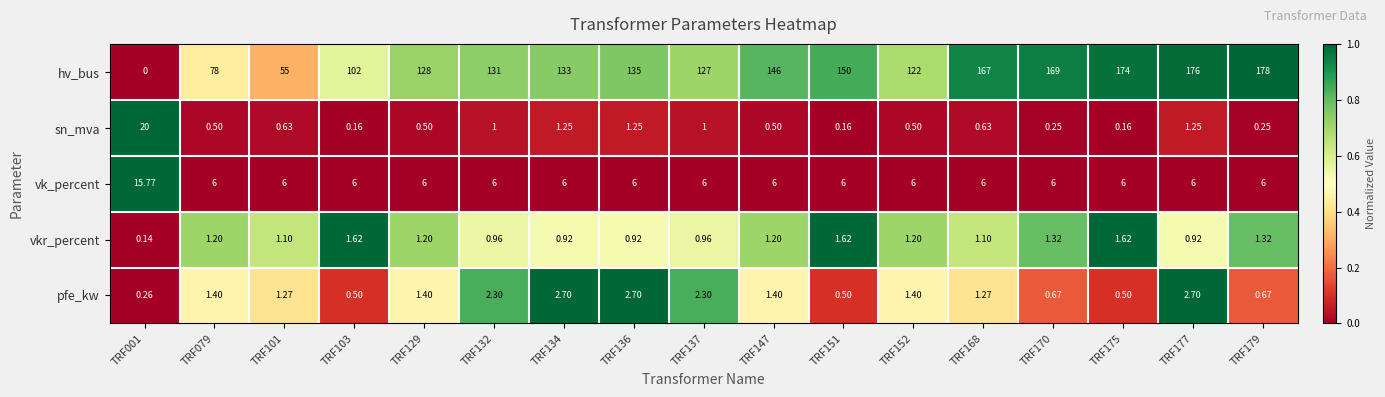

Which series has the widest spread of values?

hv_bus